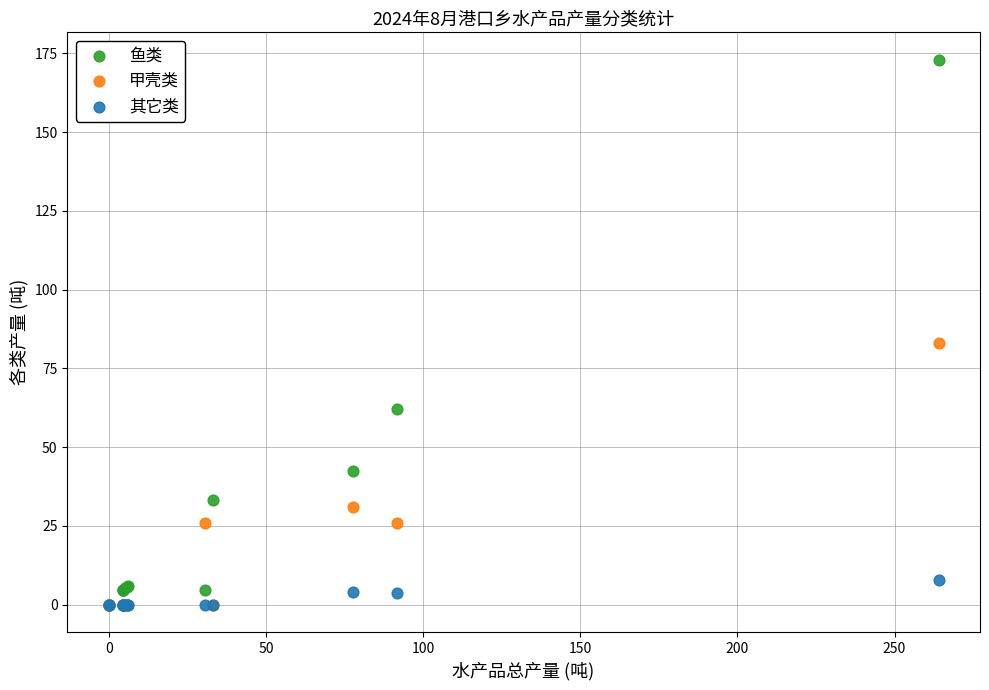

Which series has the largest Y range (max minus min)?

鱼类